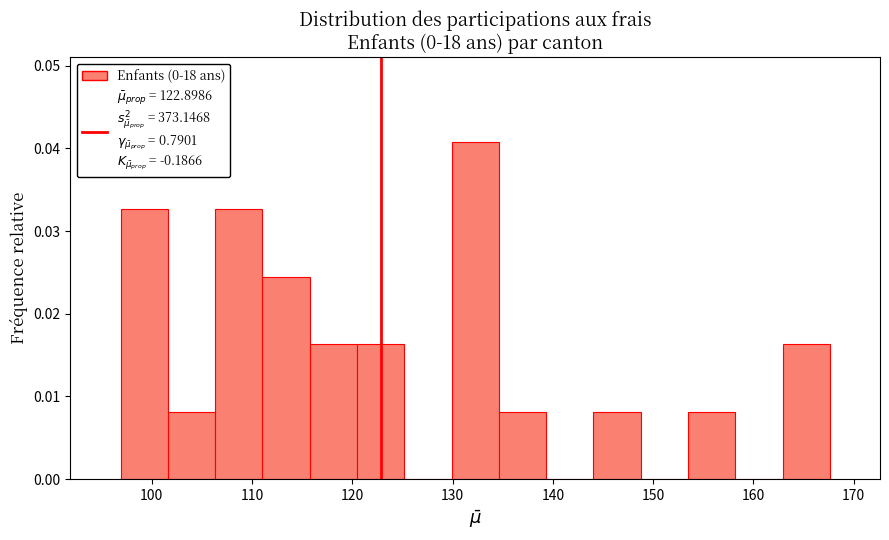

Over which range of the x-axis is the bar tallest?

130 to 135